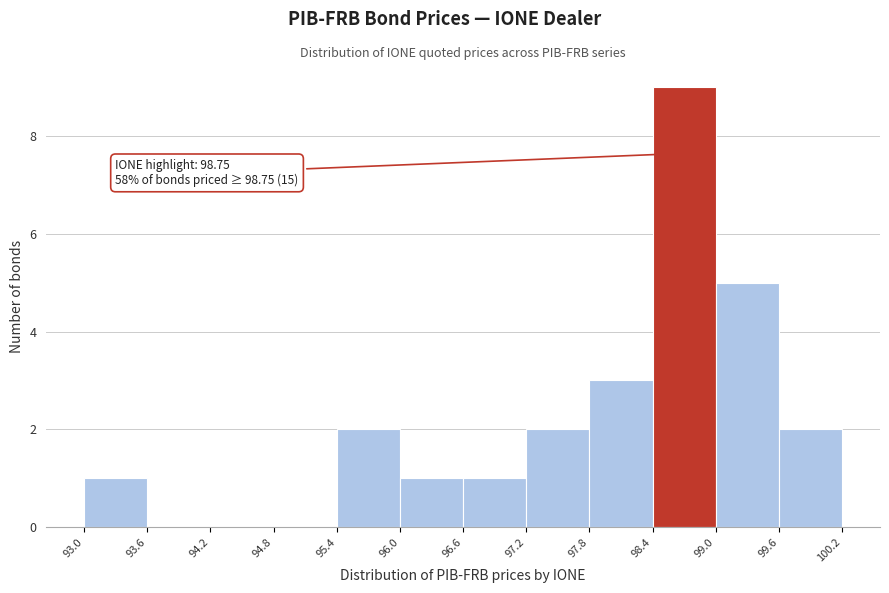

Which range on the x-axis has the tallest bar?

98.4 to 99.0